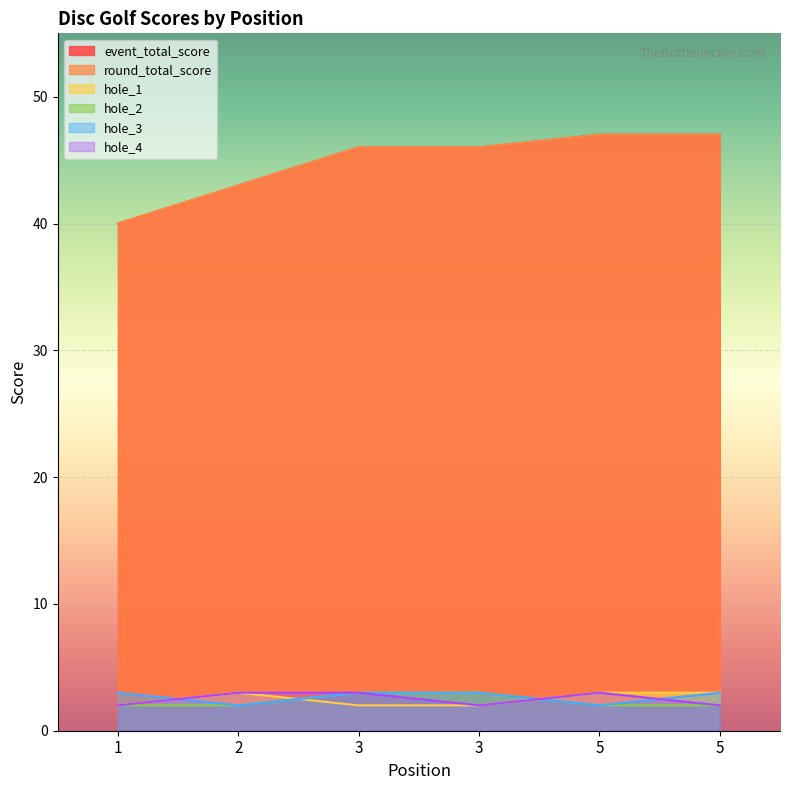

Reading left to right, extract all data points from this chart.

event_total_score: 1=40	2=43	3=46	3=46	5=47	5=47
round_total_score: 1=40	2=43	3=46	3=46	5=47	5=47
hole_1: 1=2	2=3	3=2	3=2	5=3	5=3
hole_2: 1=2	2=2	3=3	3=3	5=2	5=2
hole_3: 1=3	2=2	3=3	3=3	5=2	5=3
hole_4: 1=2	2=3	3=3	3=2	5=3	5=2